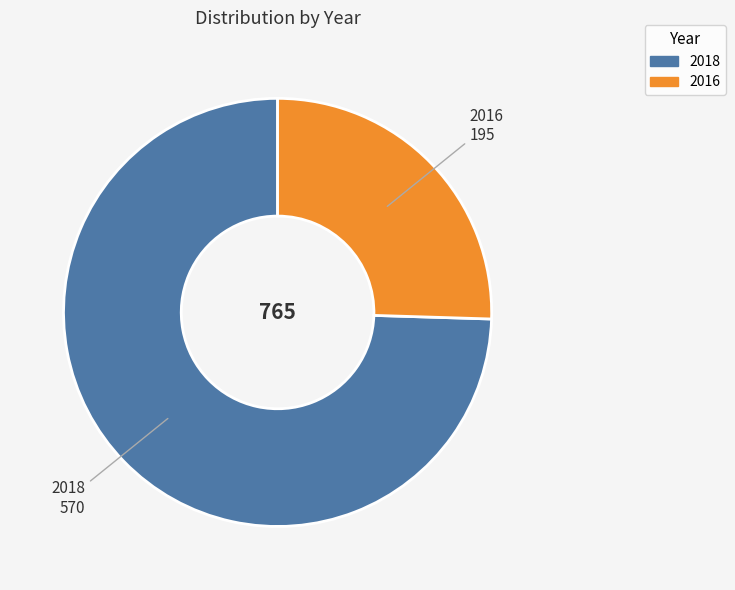

What is the ratio of the value at 2016 to the value at 2018?

0.3